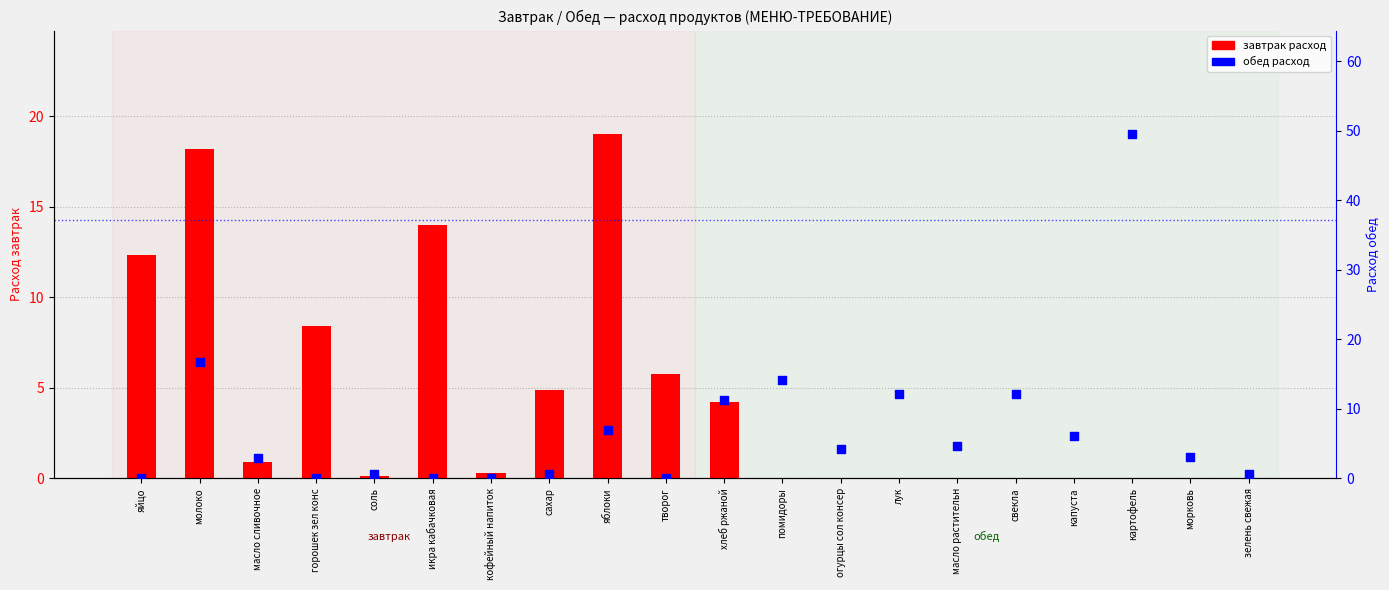

Which series has the largest Y range (max minus min)?

обед расход